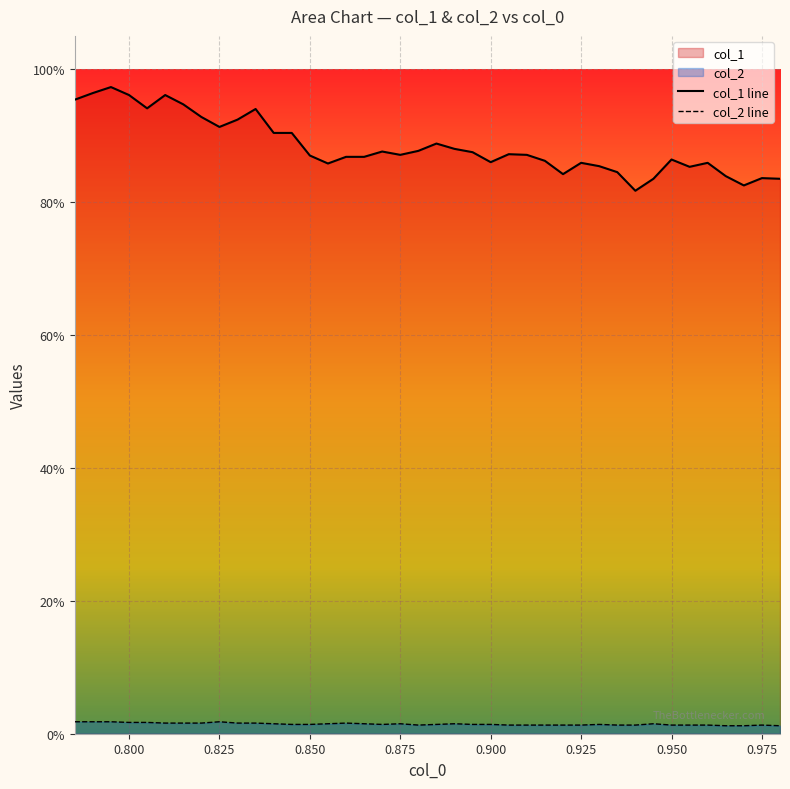

In col_2 line, how many points are higher than both neighbors (excluding endpoints)?

7